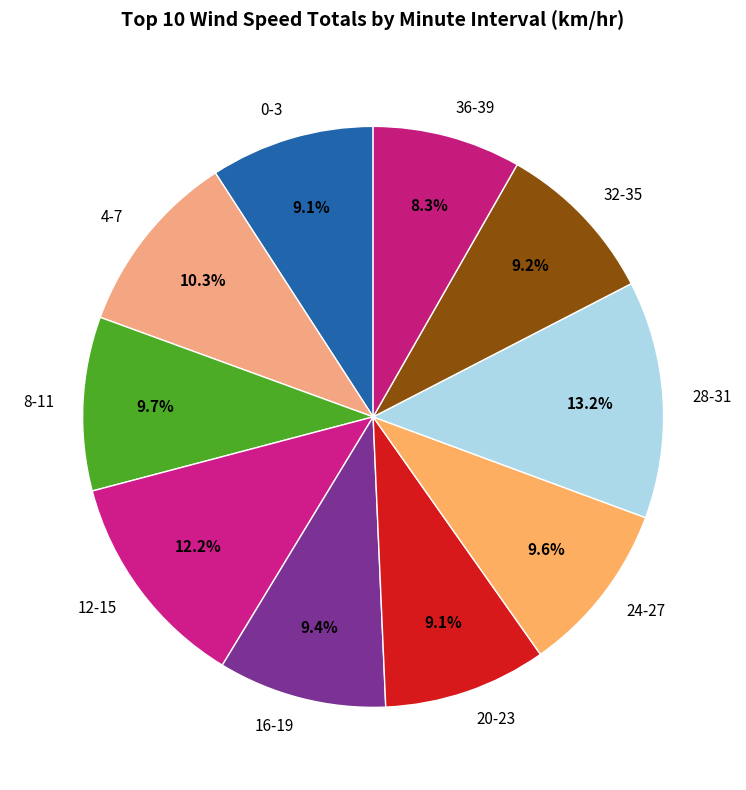

What is the ratio of the value at 24-27 to the value at 12-15?

0.8